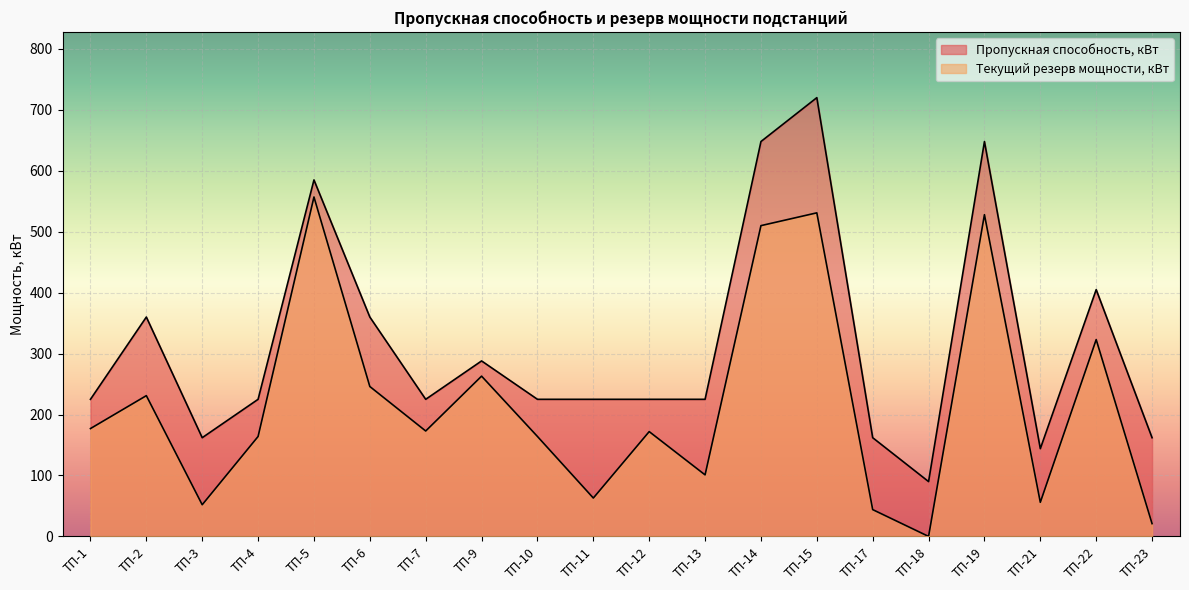

What is the total value across all series at ТП-17?

206